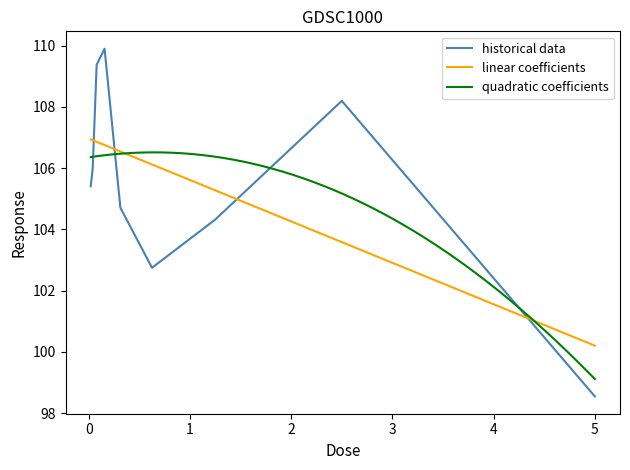

How many interior local valleys (lower than both neighbors) does the data have?

1